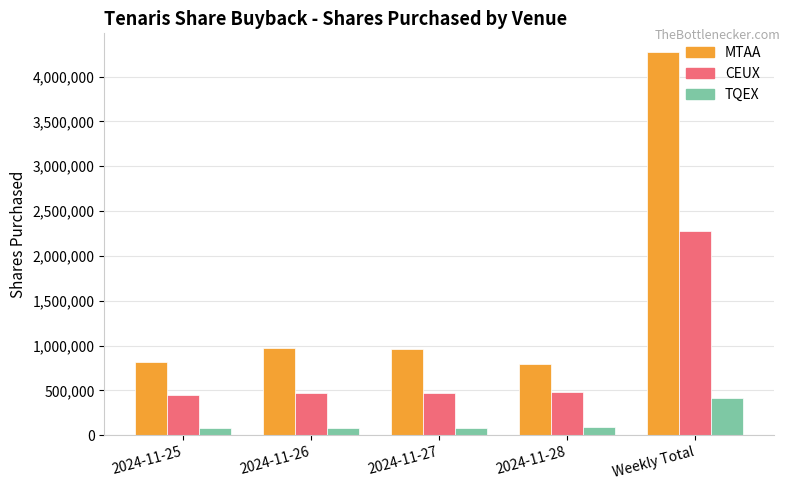

How many groups of bars are there?

5